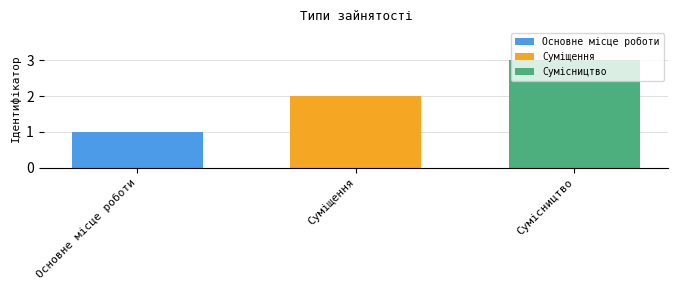

True or false: Основне місце роботи has a value of 1 at Суміщення.

True